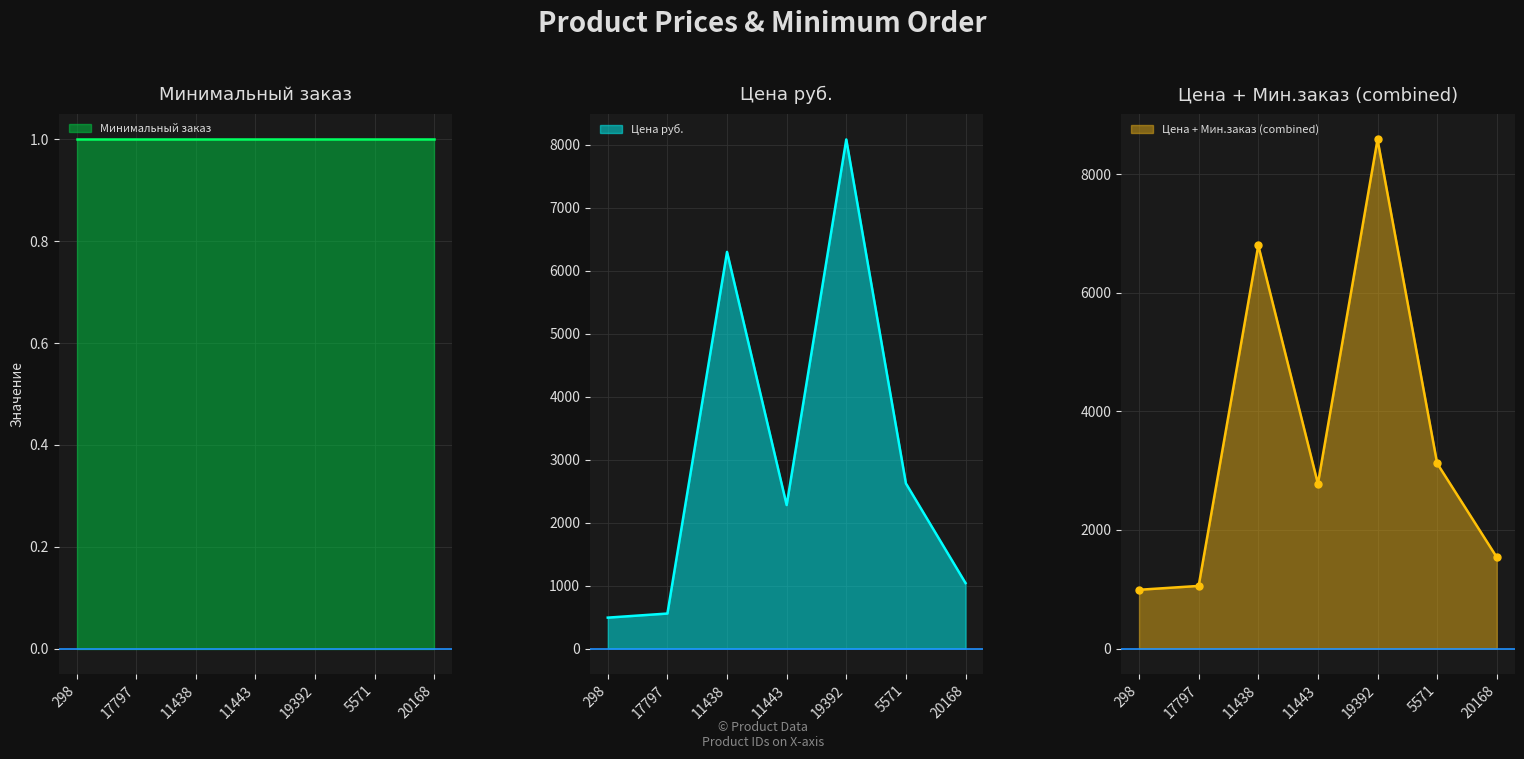

The chart shows a value of 556 at 17797. True or false?

True